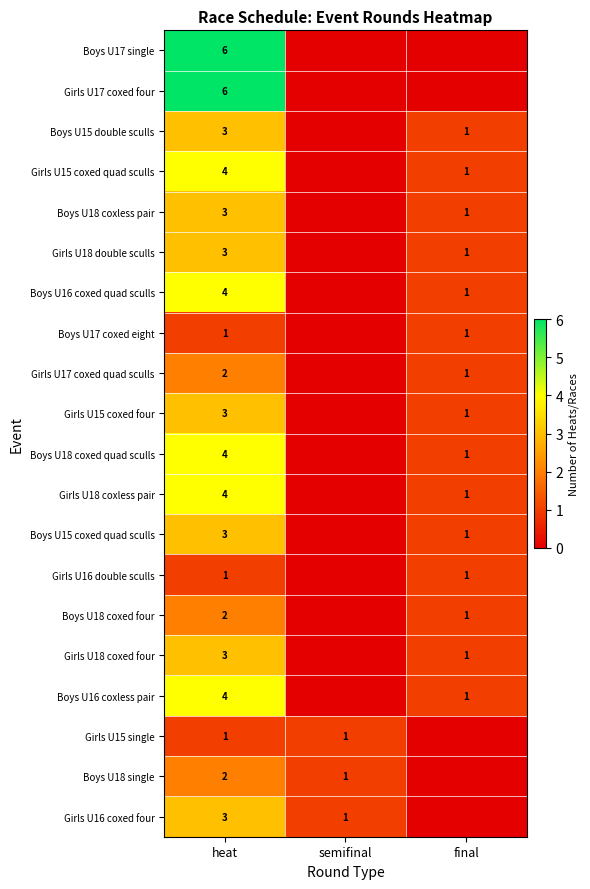

Is the value of Girls U18 coxless pair at heat greater than the value of Girls U16 coxed four at heat?

Yes